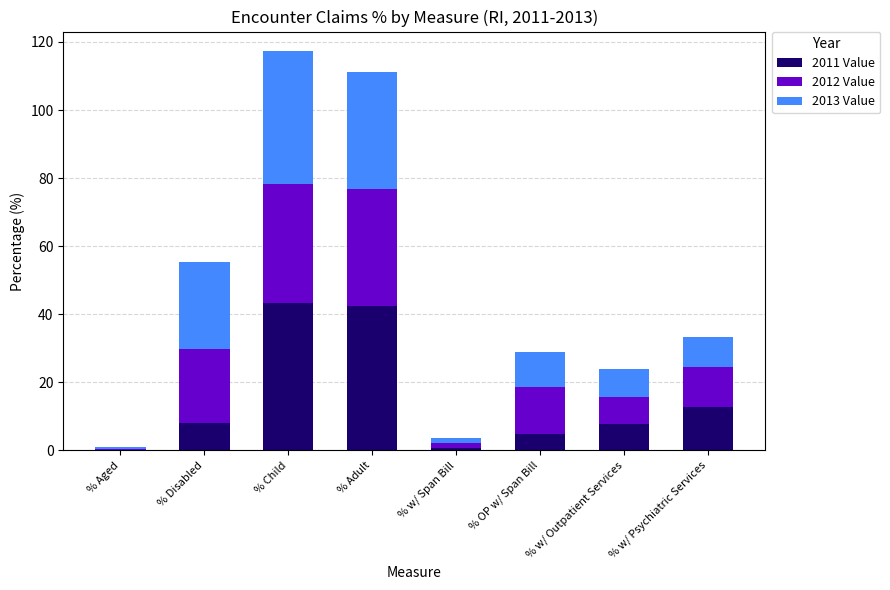

What is the maximum value for 2011 Value?

43.2